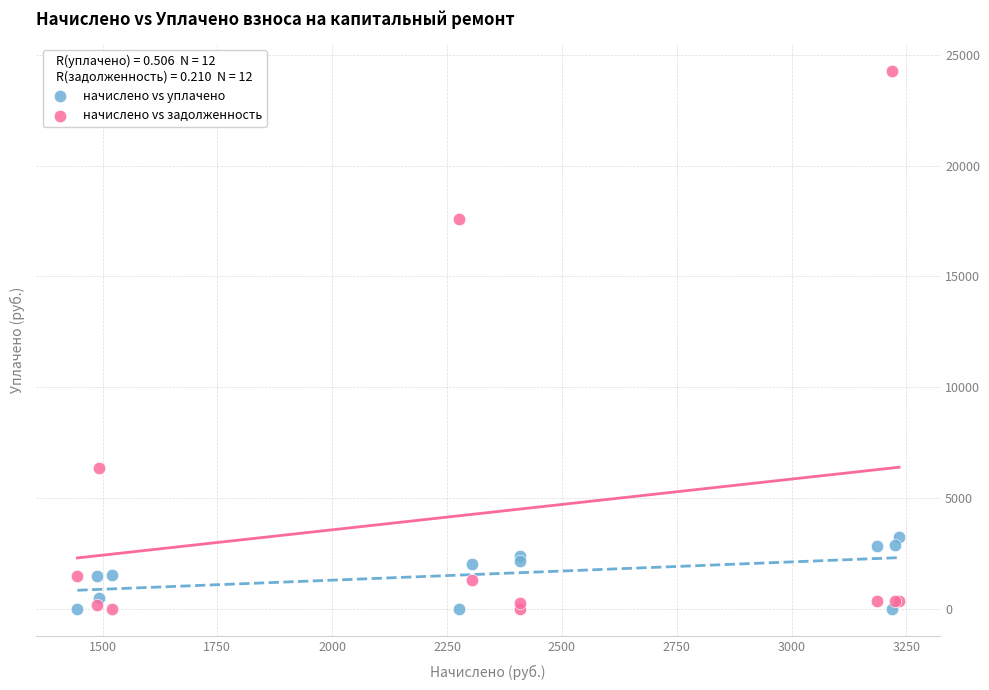

Across all series, what Y value is closest to 12137?

17580.8